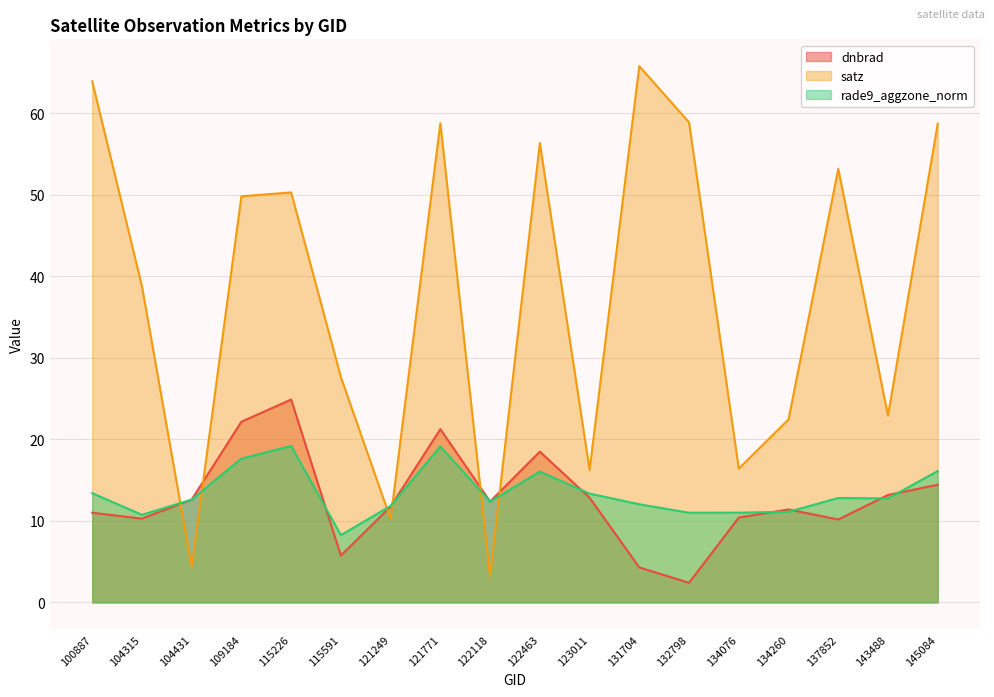

How many times do dnbrad and satz cross each other?

6